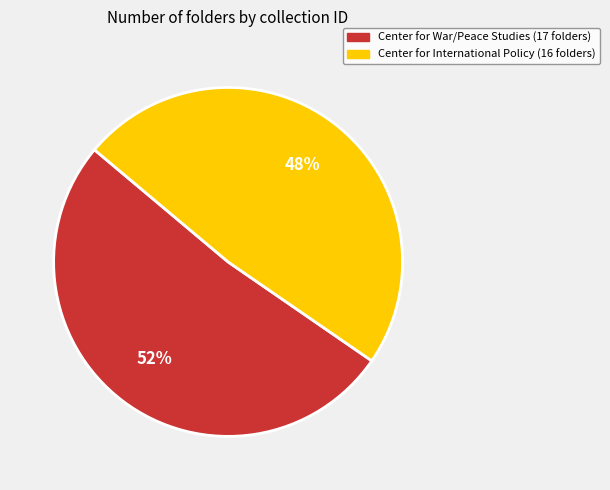

Does any single category account for the majority?

Yes